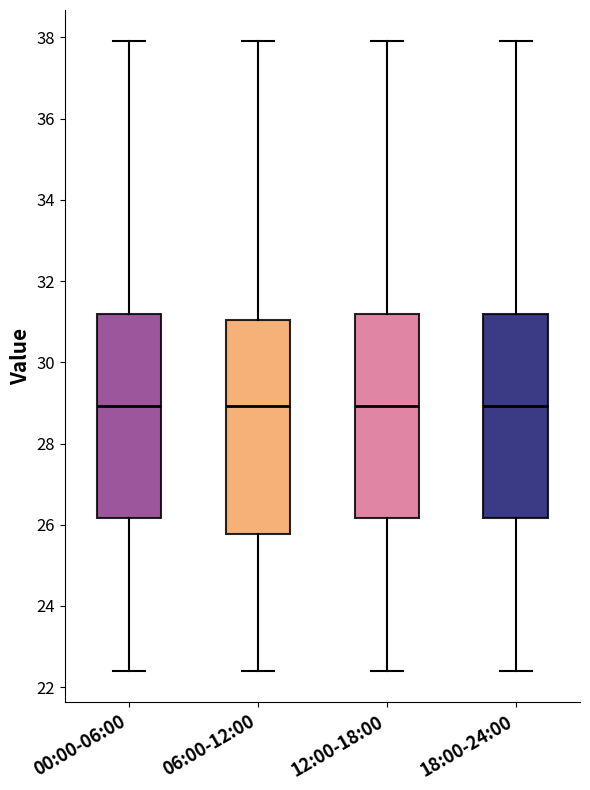

Where is the upper edge of the box for 00:00-06:00 on the y-axis? The values are not printed on the chart, so give them approximately, as read against the axis.

31.2